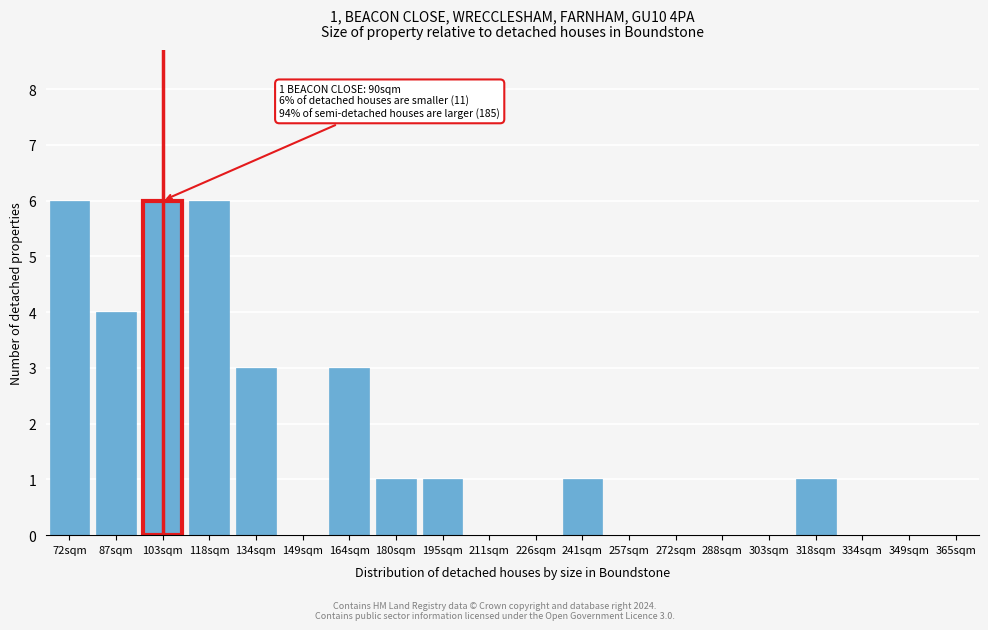

Reading right to left, what are all the values shown in this chart?

365sqm=0	349sqm=0	334sqm=0	318sqm=1	303sqm=0	288sqm=0	272sqm=0	257sqm=0	241sqm=1	226sqm=0	211sqm=0	195sqm=1	180sqm=1	164sqm=3	149sqm=0	134sqm=3	118sqm=6	103sqm=6	87sqm=4	72sqm=6